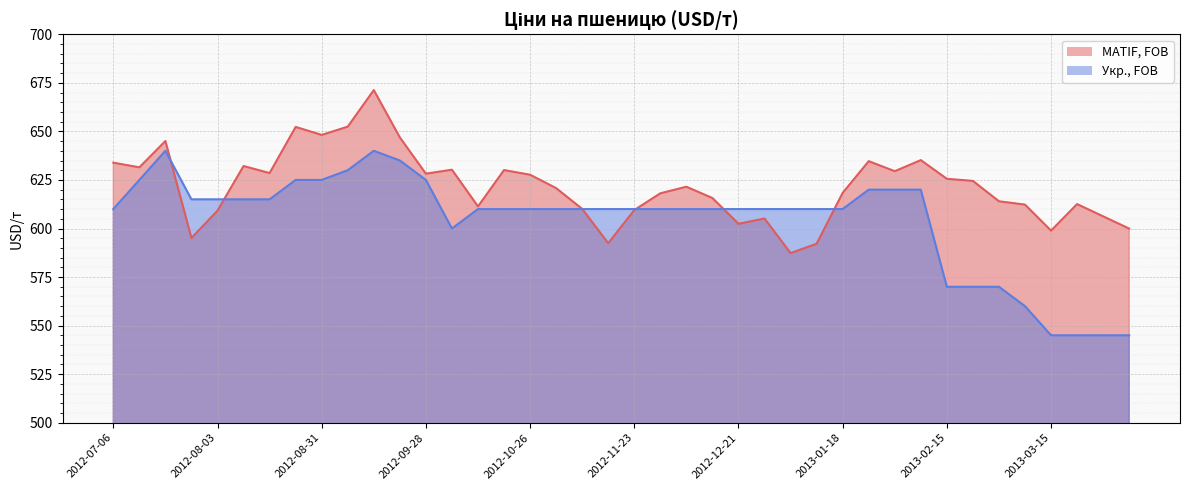

What is the sum of all MATIF, FOB values?

24861.0